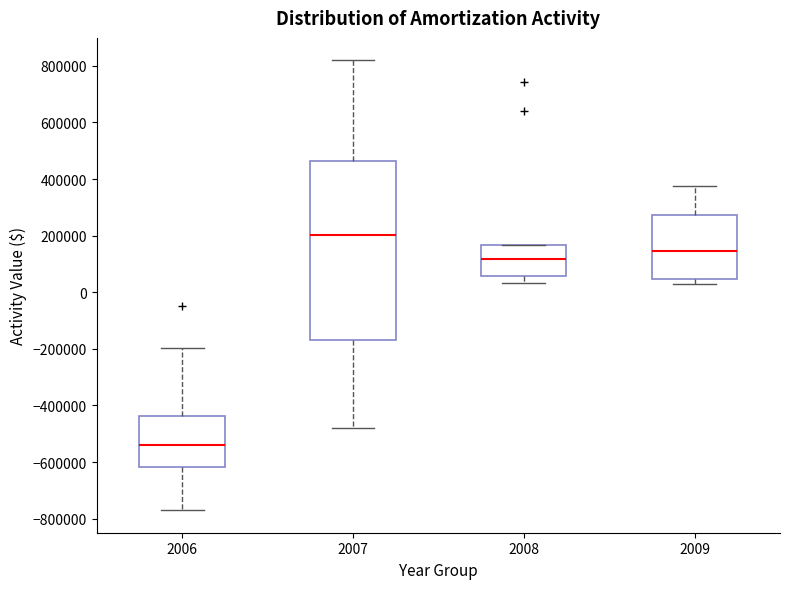

Comparing the boxes themselves (not the whiskers), which one is the tallest?

2007